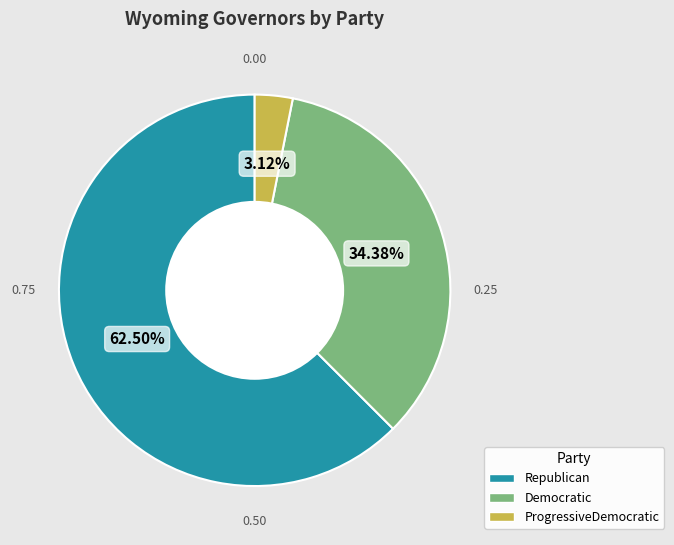

Rank the categories by value from highest to lowest.

Republican, Democratic, ProgressiveDemocratic